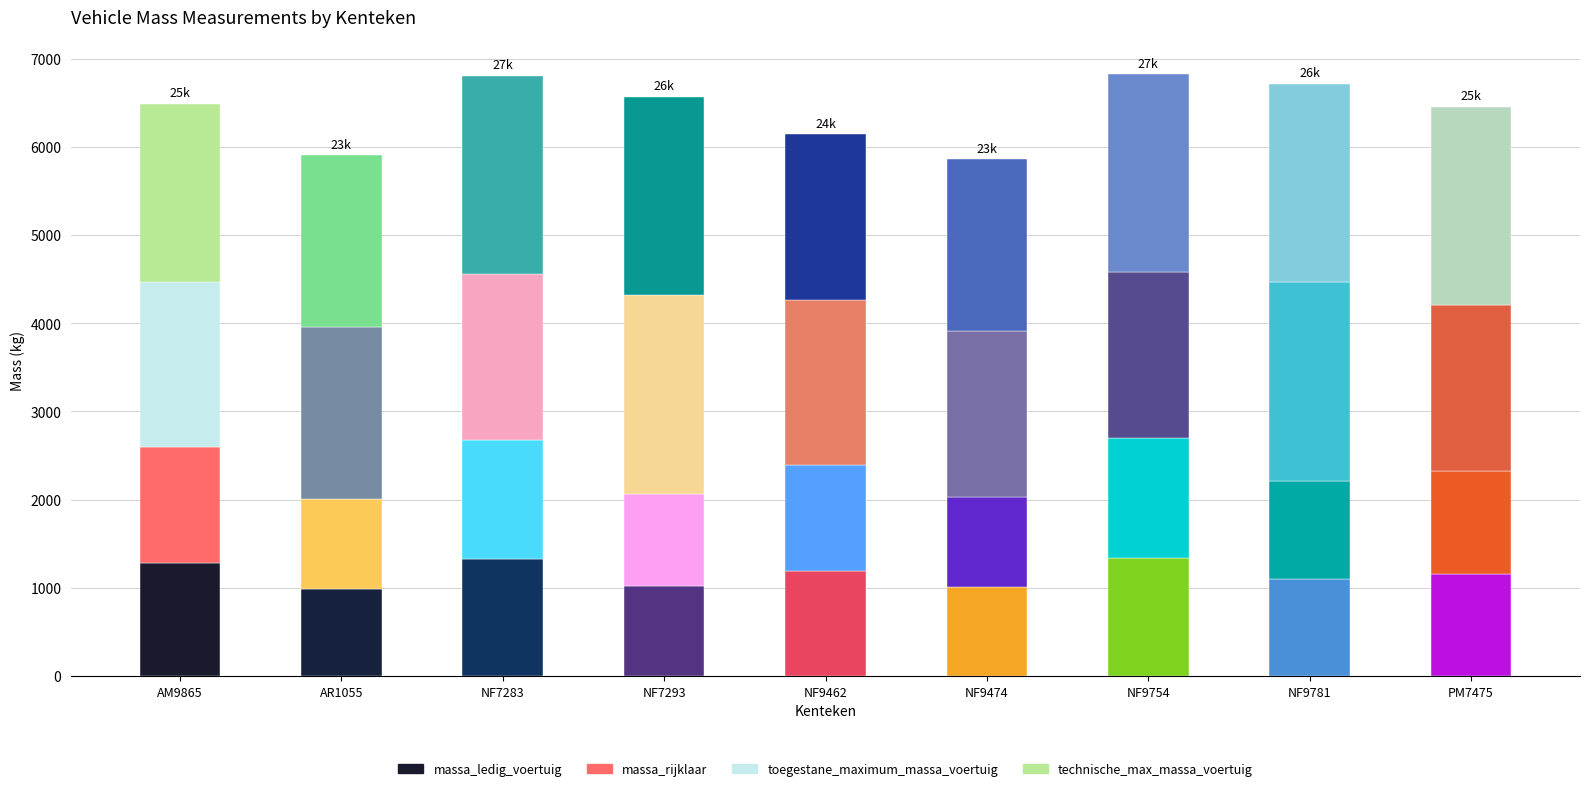

Are the bars horizontal?

No